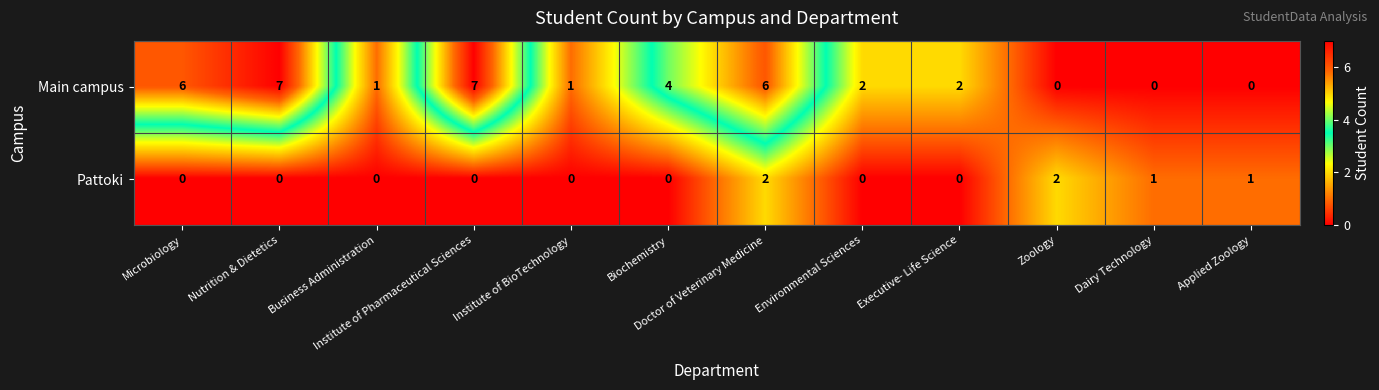

At which category is the sum across all series the highest?

Doctor of Veterinary Medicine